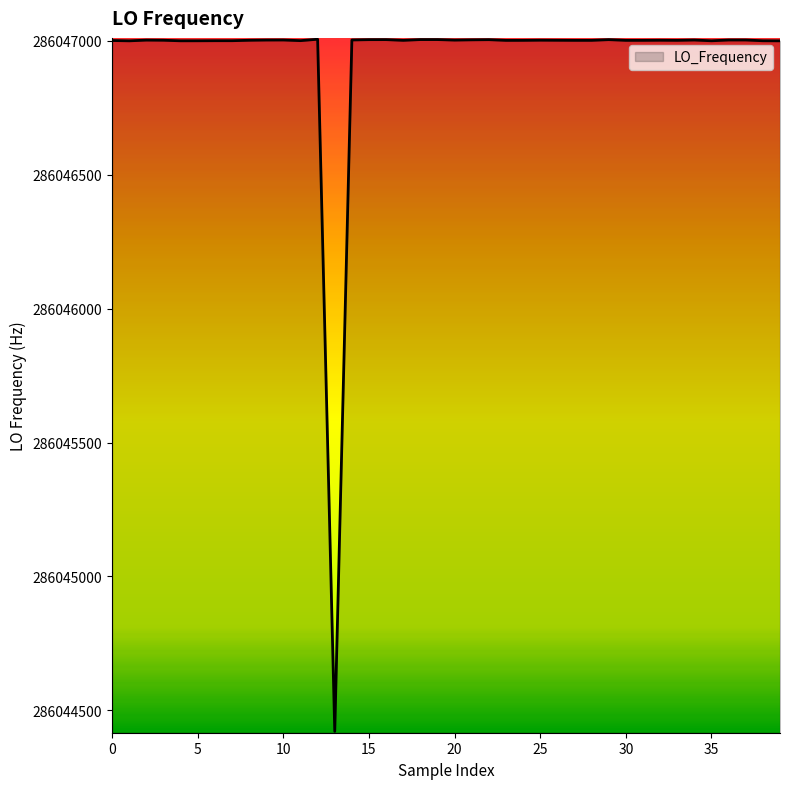

What is the greatest value displayed?

286047005.7